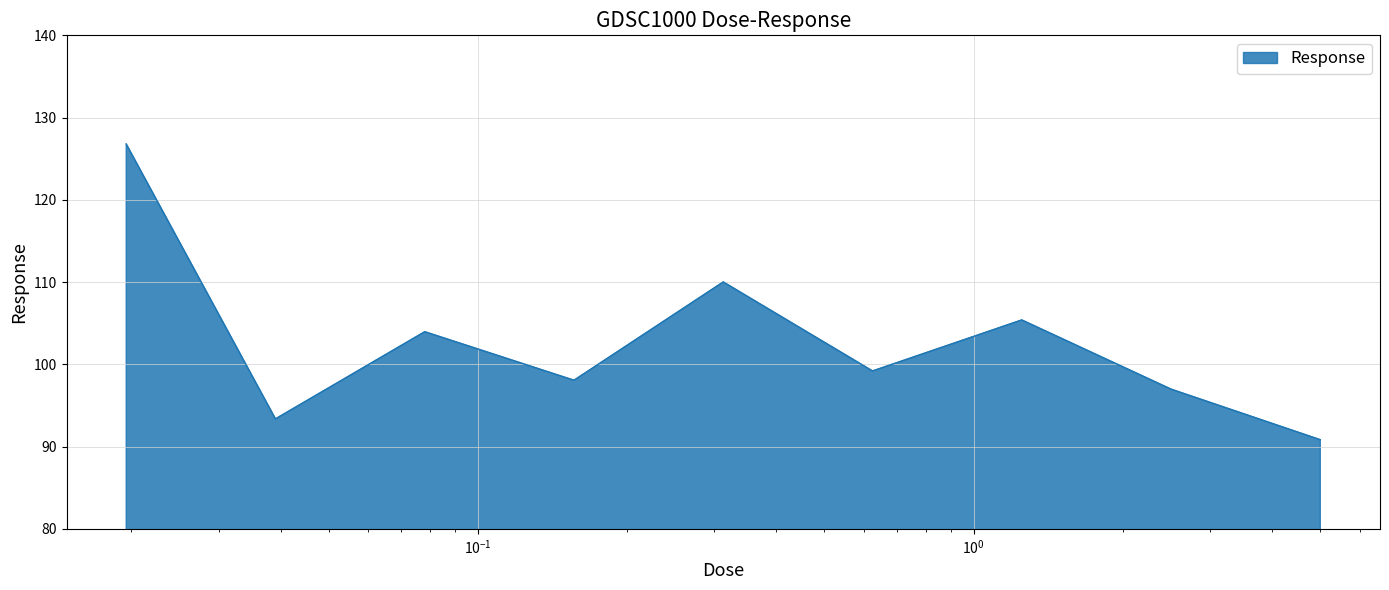

Does the chart display data point markers on the line(s)?

No